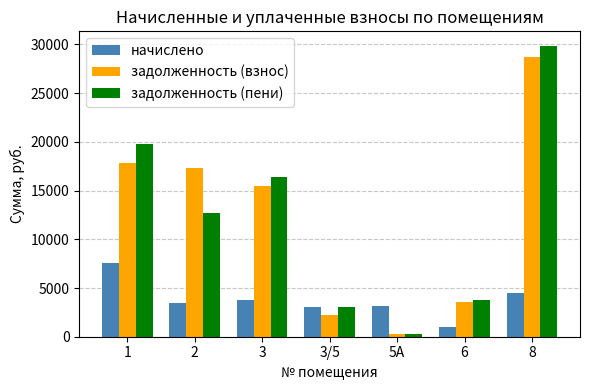

True or false: задолженность (взнос) has a value of 3479.0 at 3/5.

False